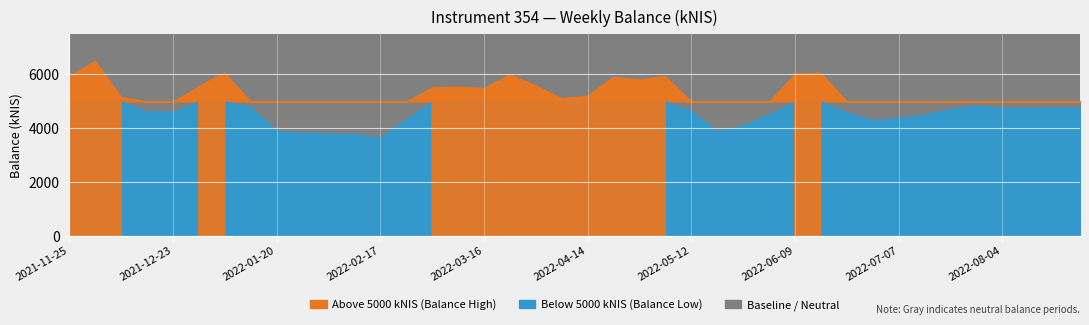

Which label corresponds to the smallest value in the chart?

2022-02-17